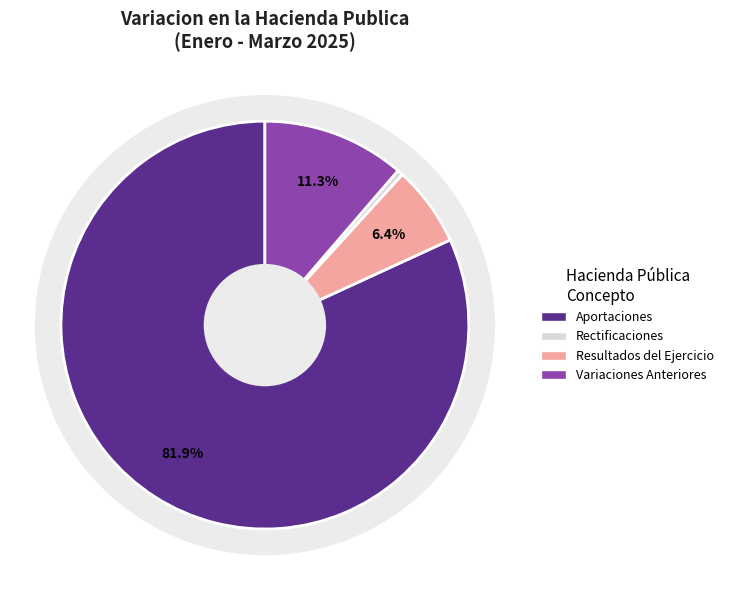

Is there a majority slice in this chart?

Yes